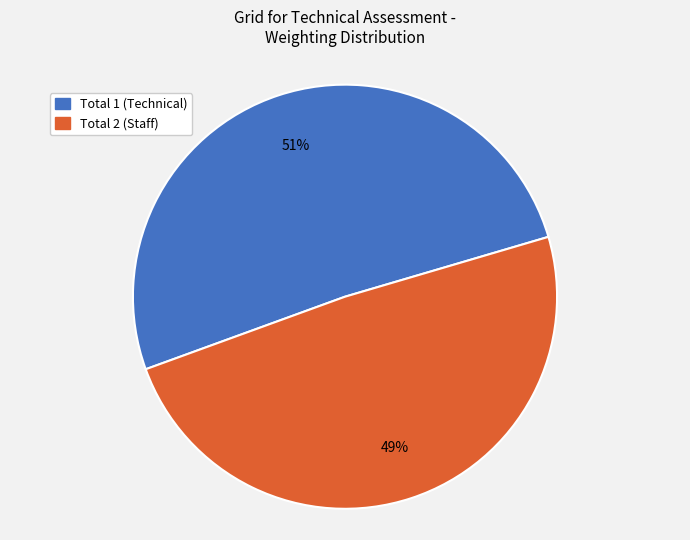

How many slices are in this pie chart?

2